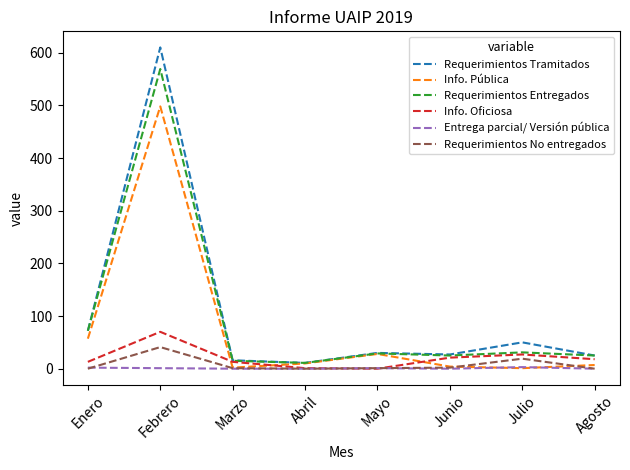

Which series has the largest range (max minus min)?

Requerimientos Tramitados